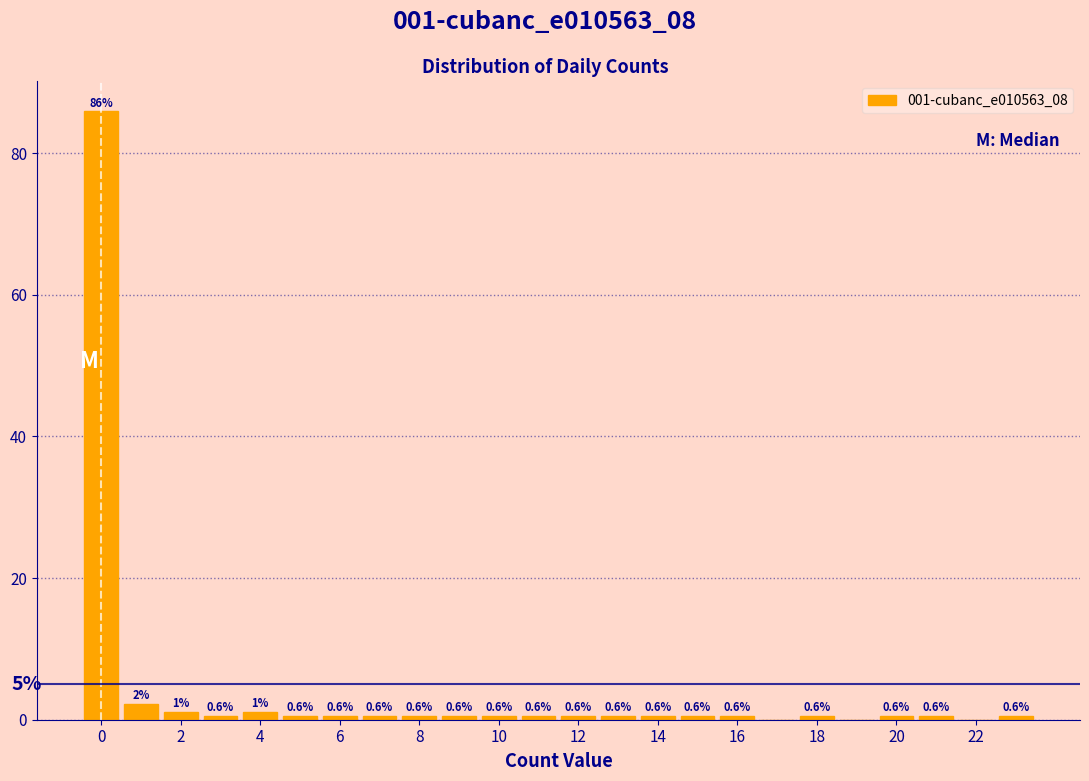

Over which range of the x-axis is the bar tallest?

-0.5 to 0.5